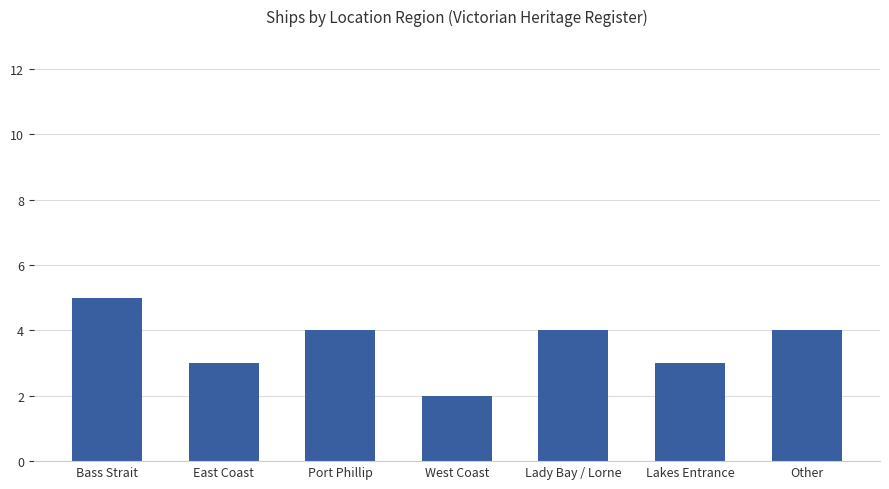

Reading right to left, extract all data points from this chart.

4	3	4	2	4	3	5